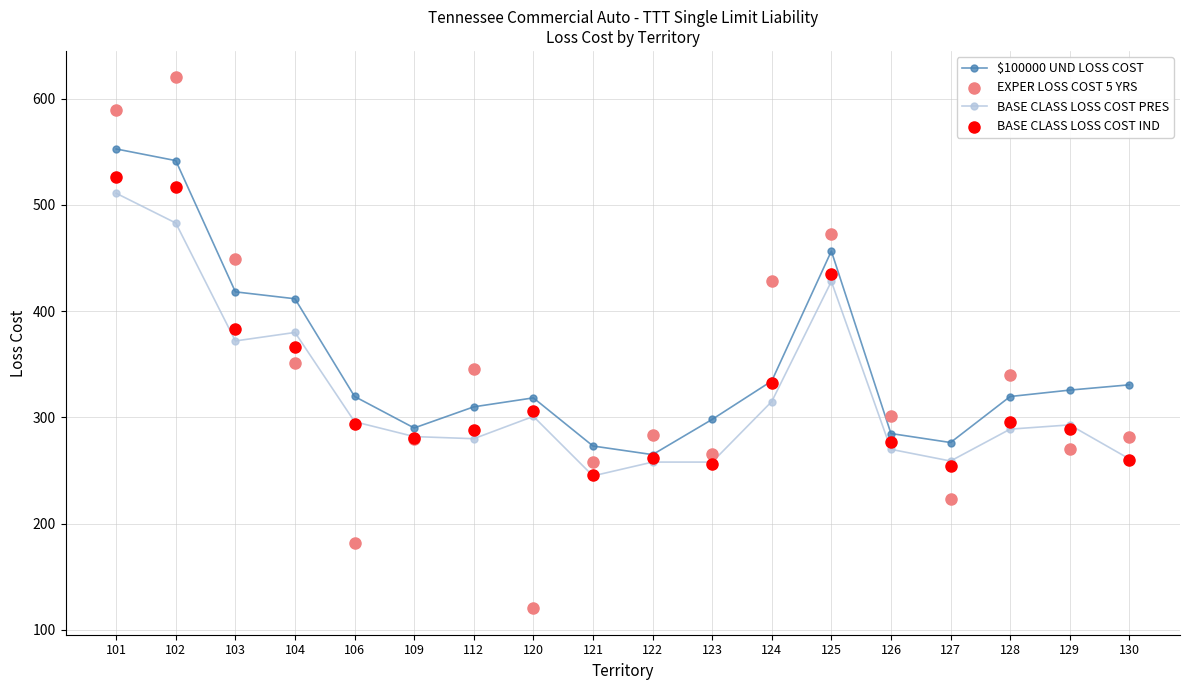

Which series contains the lowest Y value?

EXPER LOSS COST 5 YRS